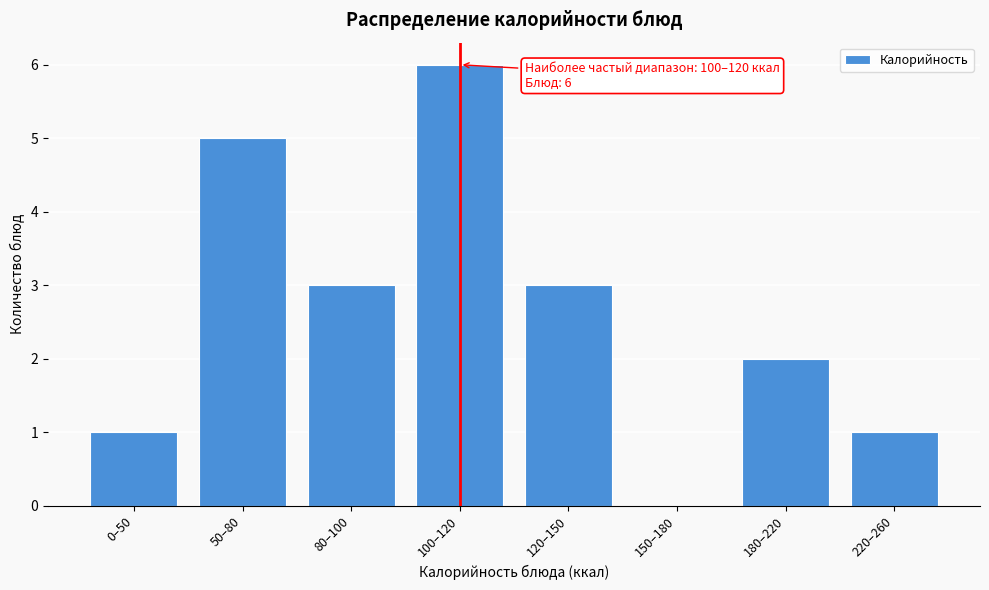

Reading left to right, transcribe all the data shown in this chart.

0–50=1	50–80=5	80–100=3	100–120=6	120–150=3	150–180=0	180–220=2	220–260=1